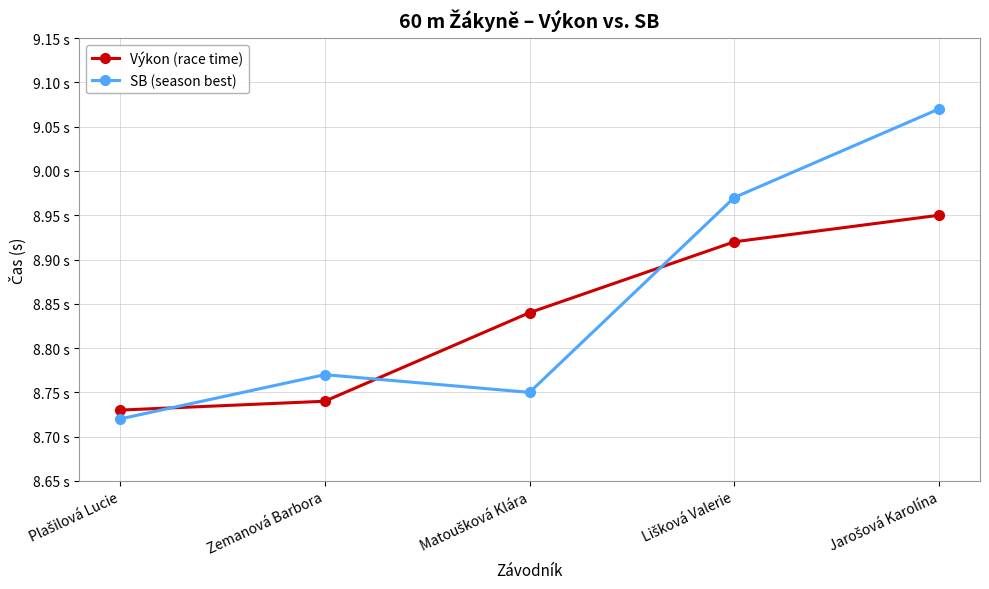

Which category has the highest value in the Výkon (race time) series?

Jarošová Karolína